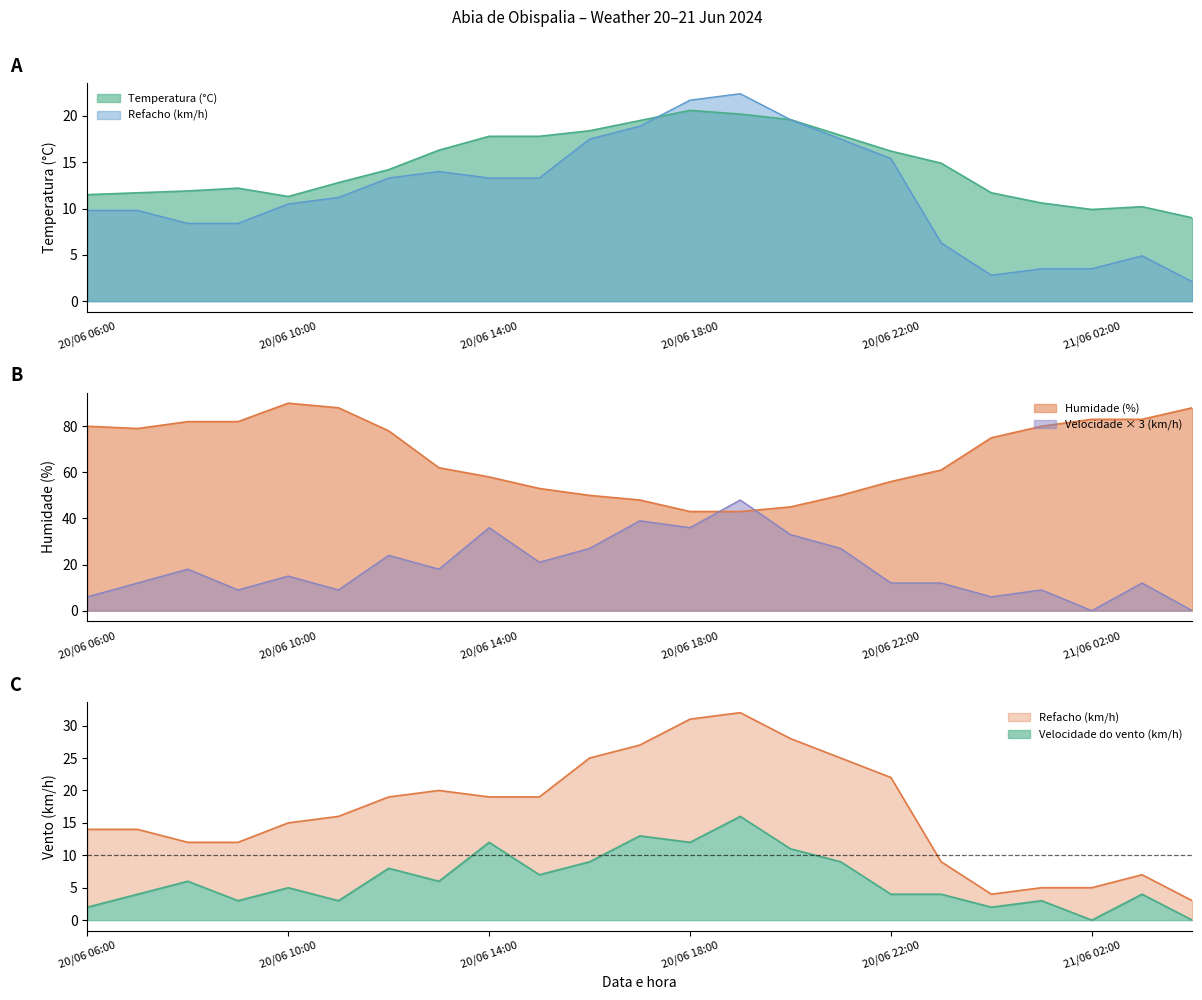

Which has a higher value, 20/06 14:00 or 20/06 08:00?

20/06 14:00